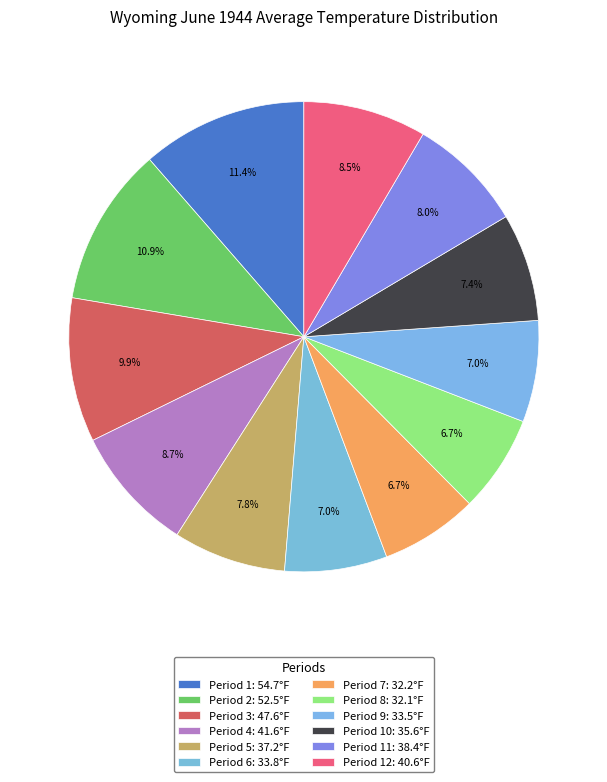

To the nearest percent, what is the difference between the largest and smallest slice percentages?

5%